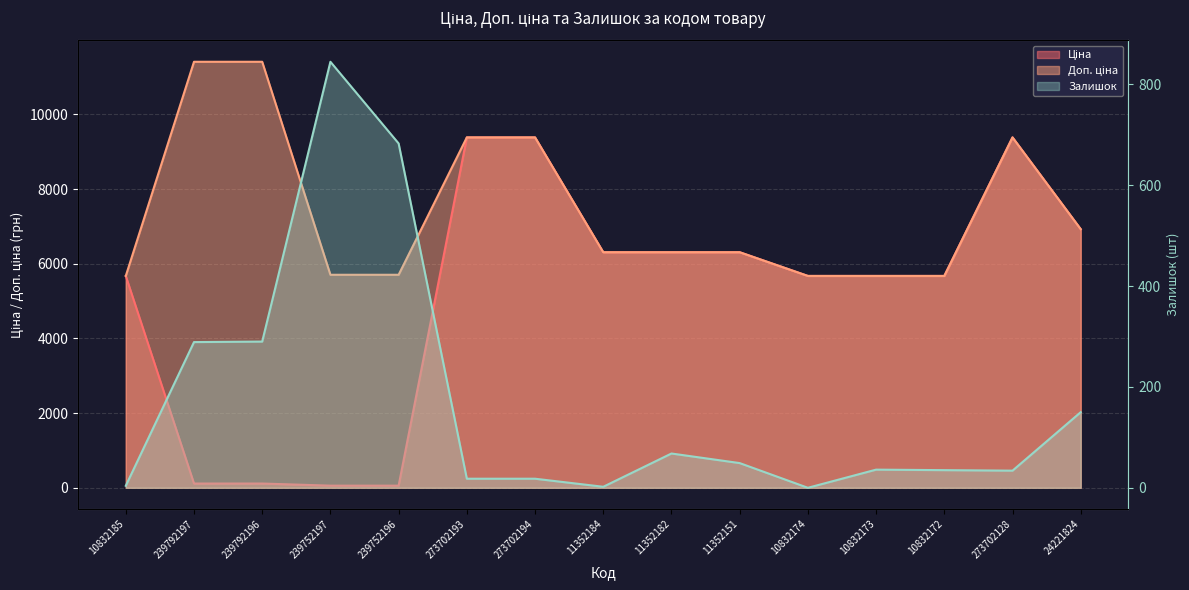

How many intersections are there between Ціна and Залишок?

2